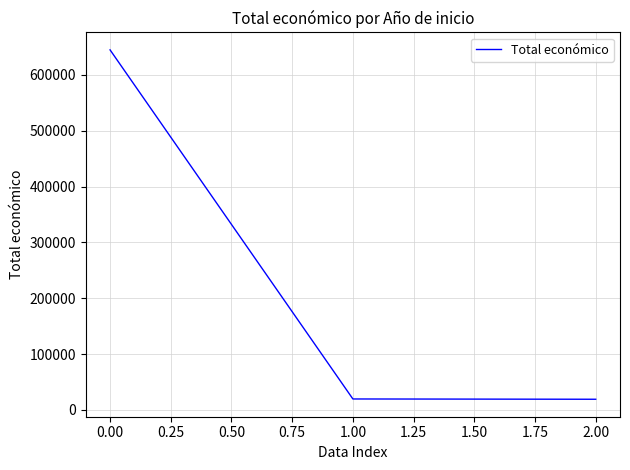

How many lines are shown in the chart?

1